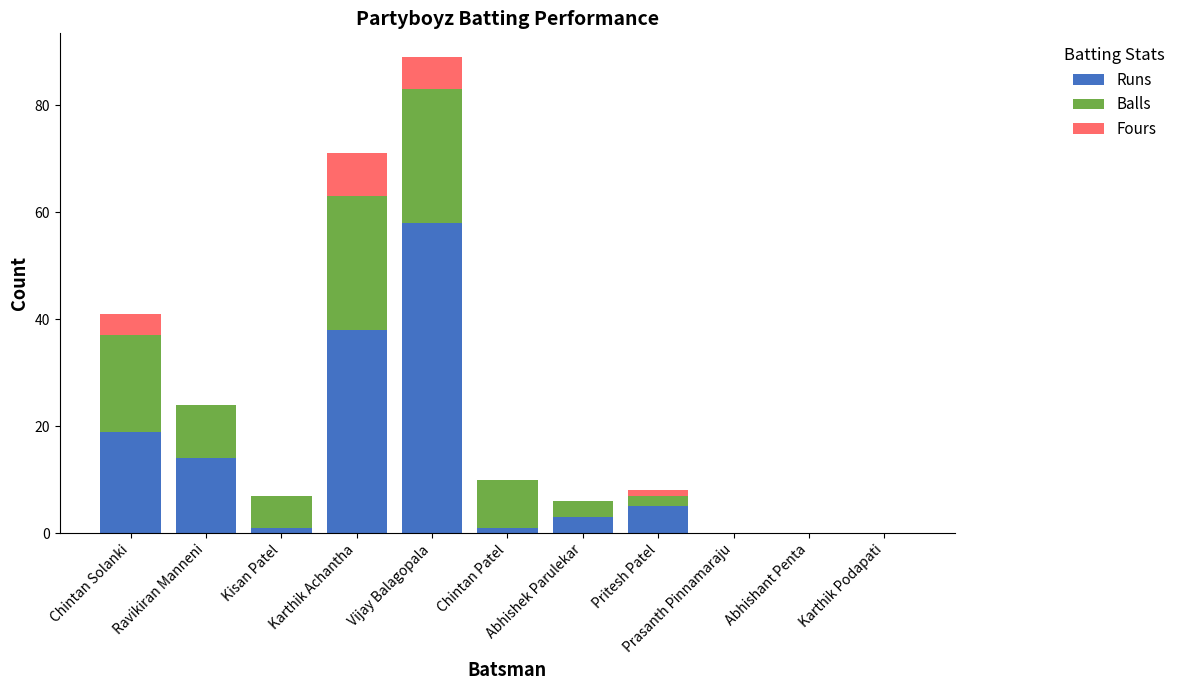

What is the highest value of the Runs series?

58